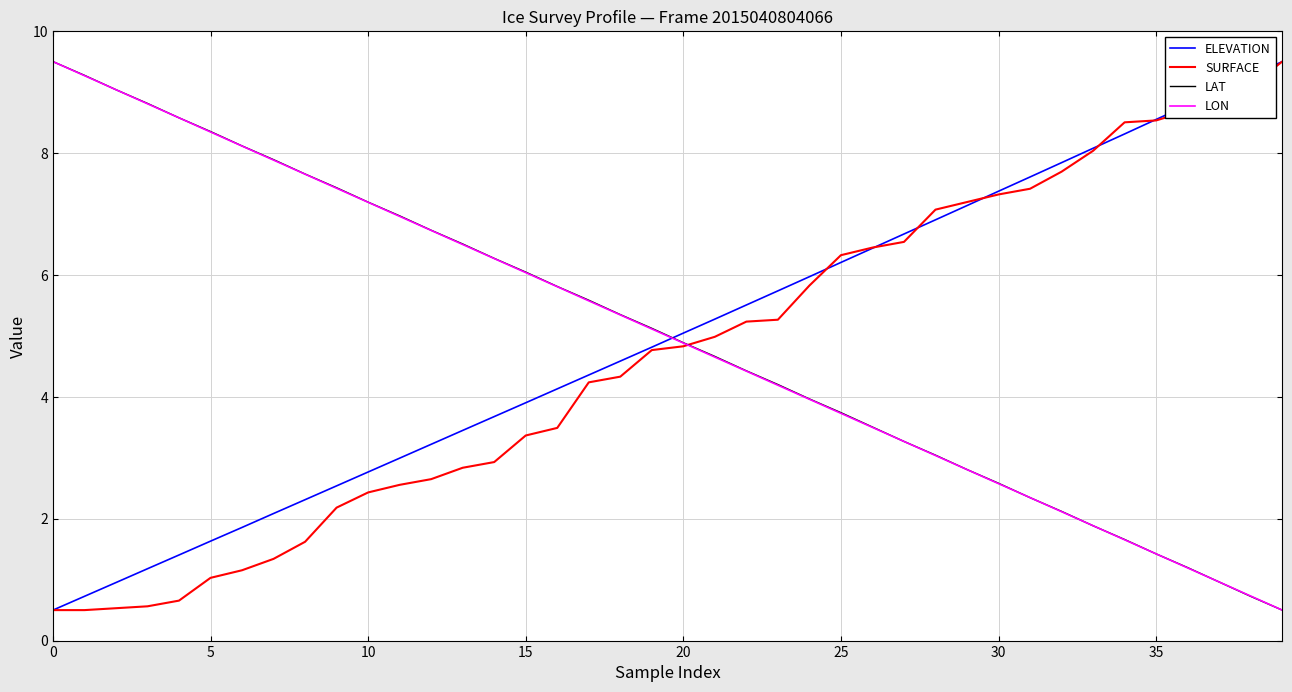

True or false: ELEVATION and LAT intersect in this chart.

True